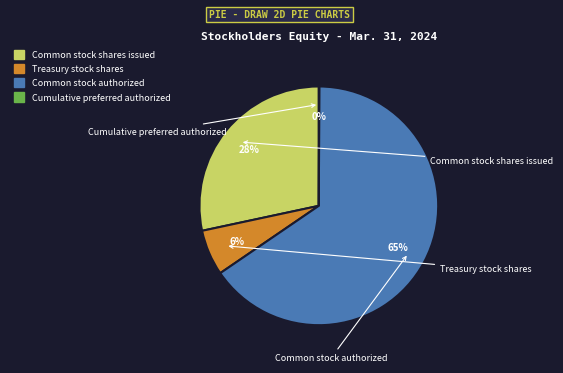

Is the sum of Common stock shares issued and Common stock authorized greater than half?

Yes